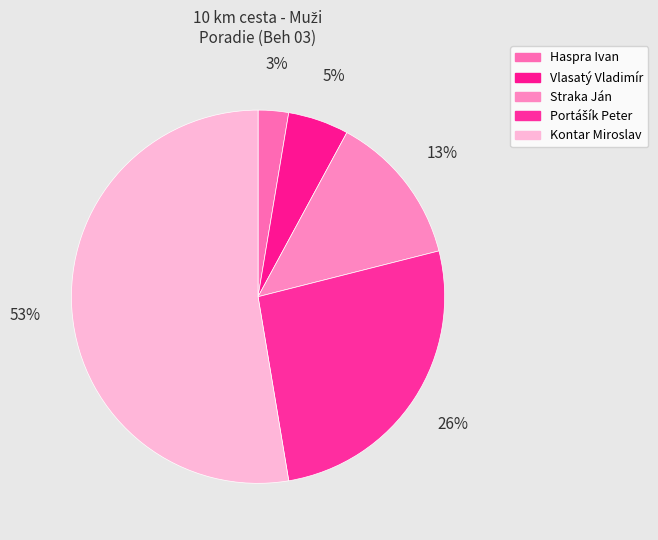

True or false: Kontar Miroslav accounts for 41% of the total.

False